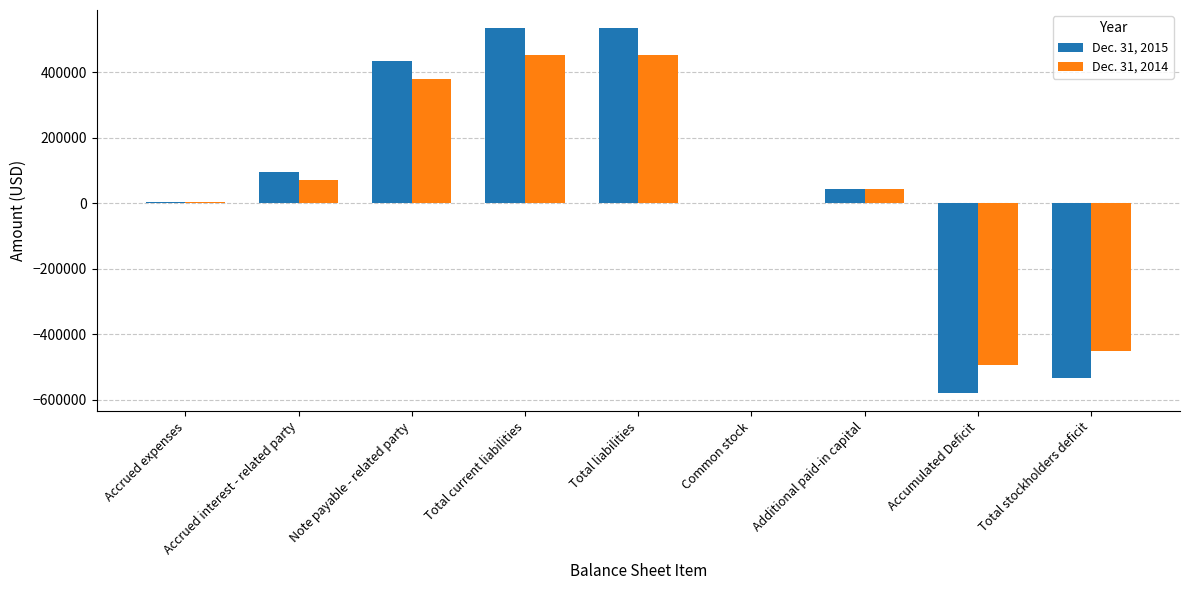

What is the maximum value shown in the chart?

533985